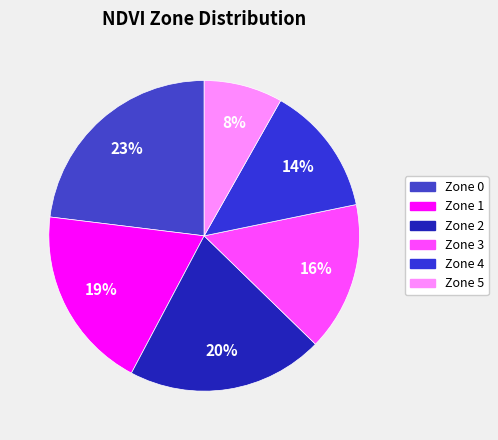

To the nearest percent, what portion does Zone 4 represent?

14%